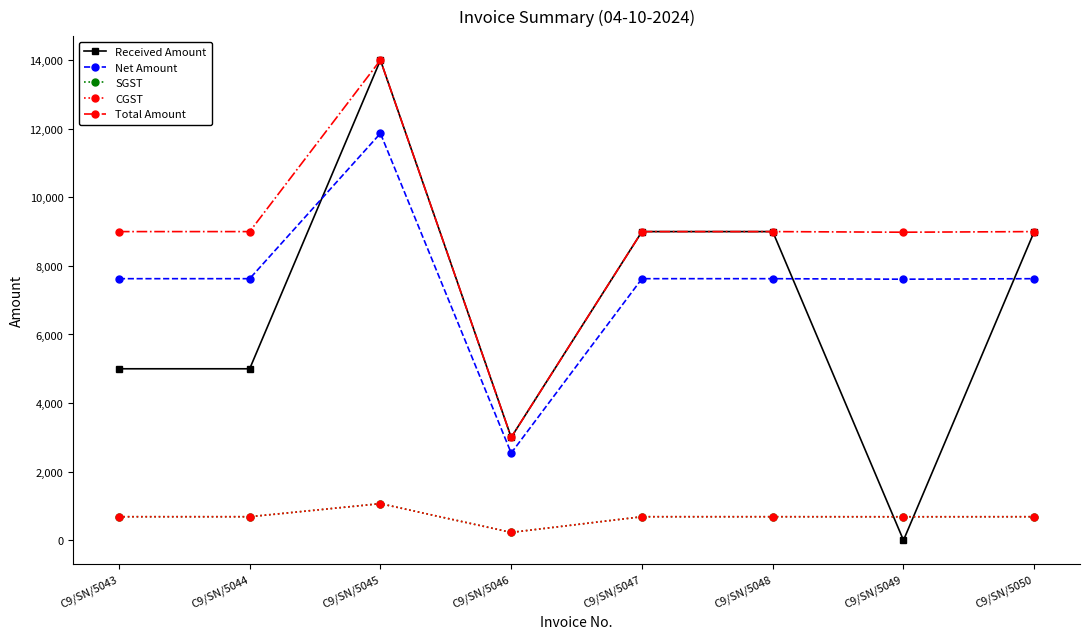

What value does the CGST series have at C9/SN/5048?

686.4